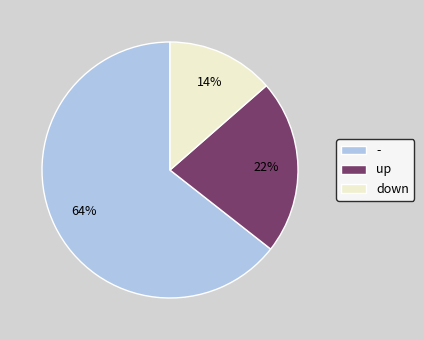

How many slices are in this pie chart?

3